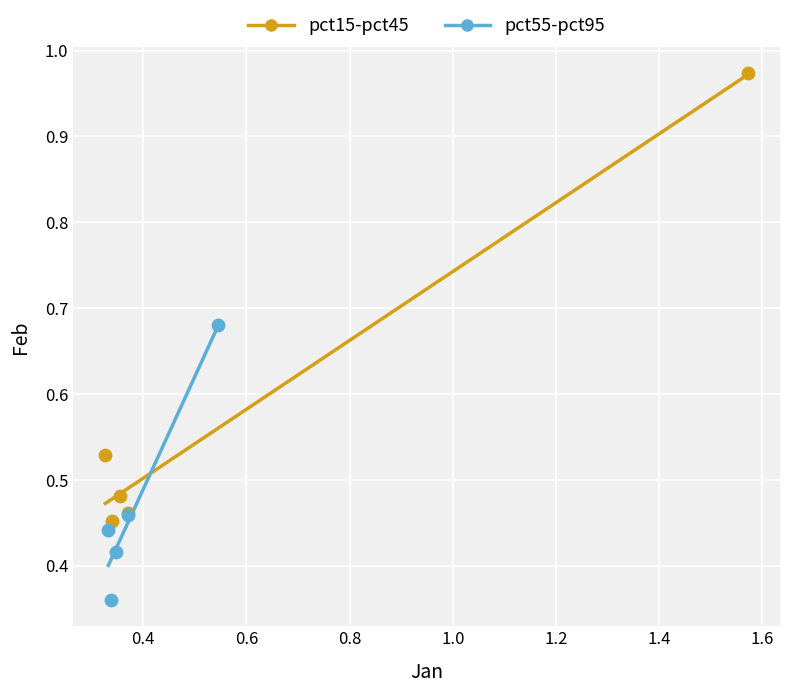

Which series contains the lowest Y value?

pct55-pct95